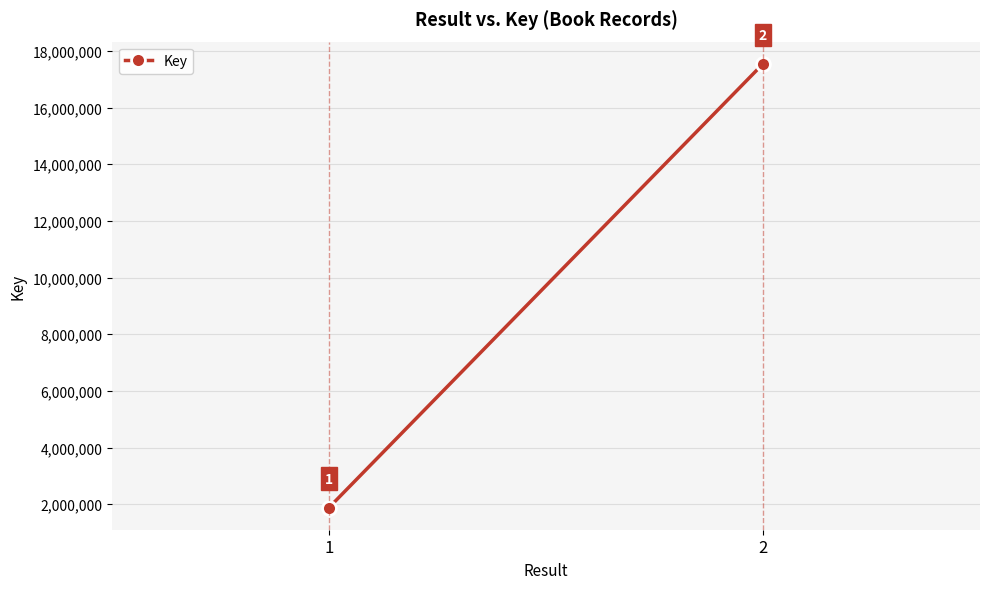

The value at 2 is 17546330. True or false?

True